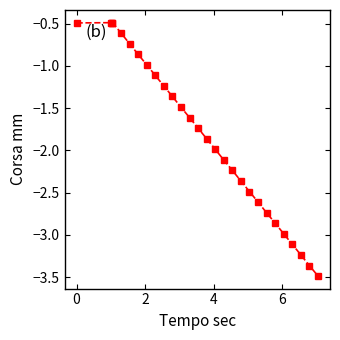

What is the difference between the maximum and minimum values?

3.0